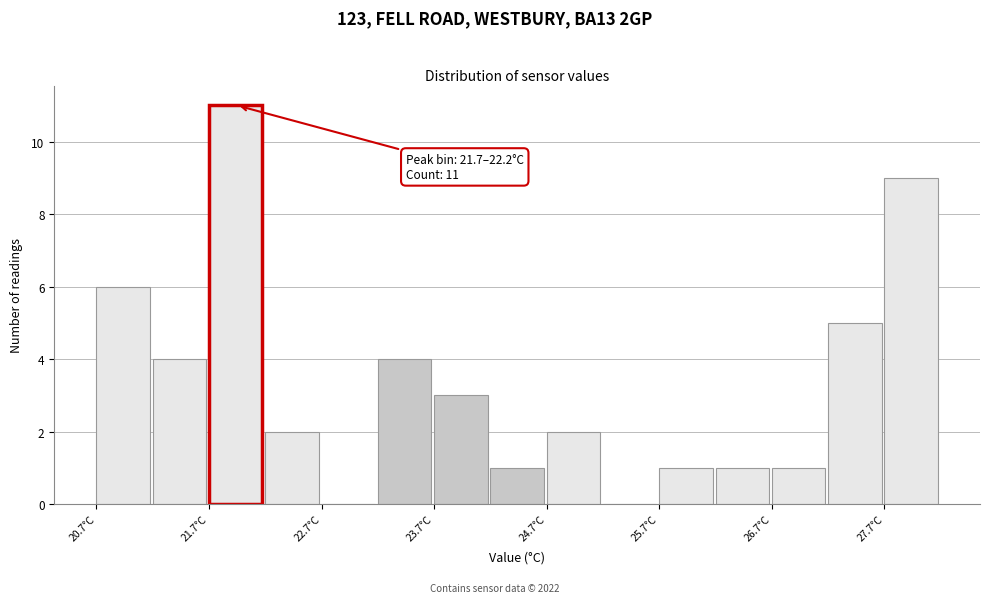

Around what value on the x-axis is the tallest bar? Give the approximate position of its centre, as read against the axis.

22.0